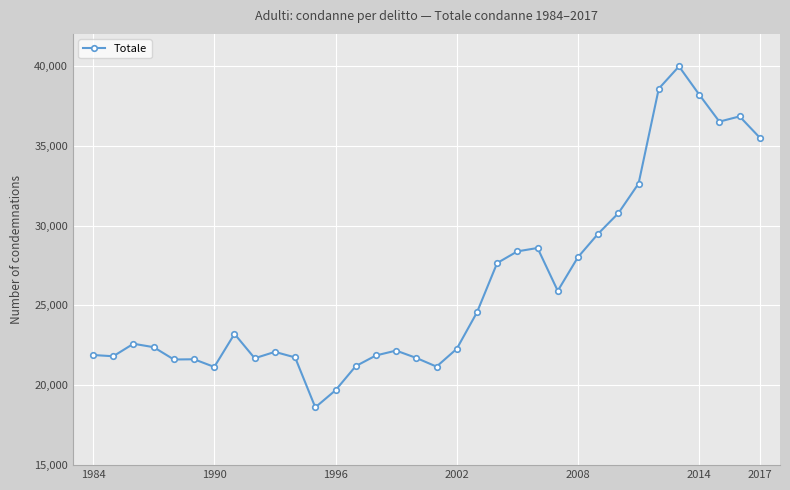

What is the average value?

26239